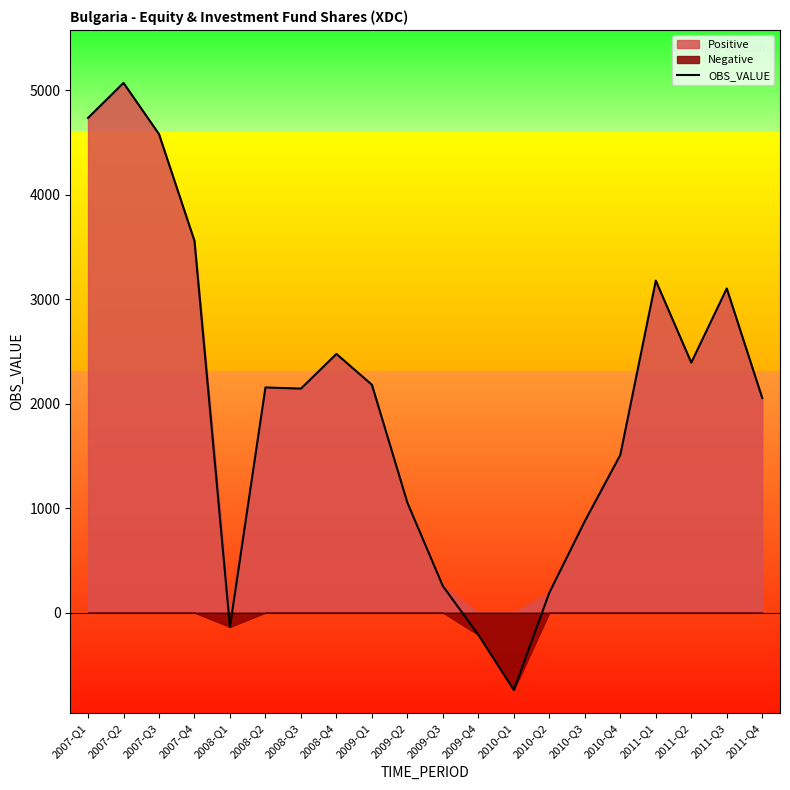

What is the minimum value shown in the chart?

-741